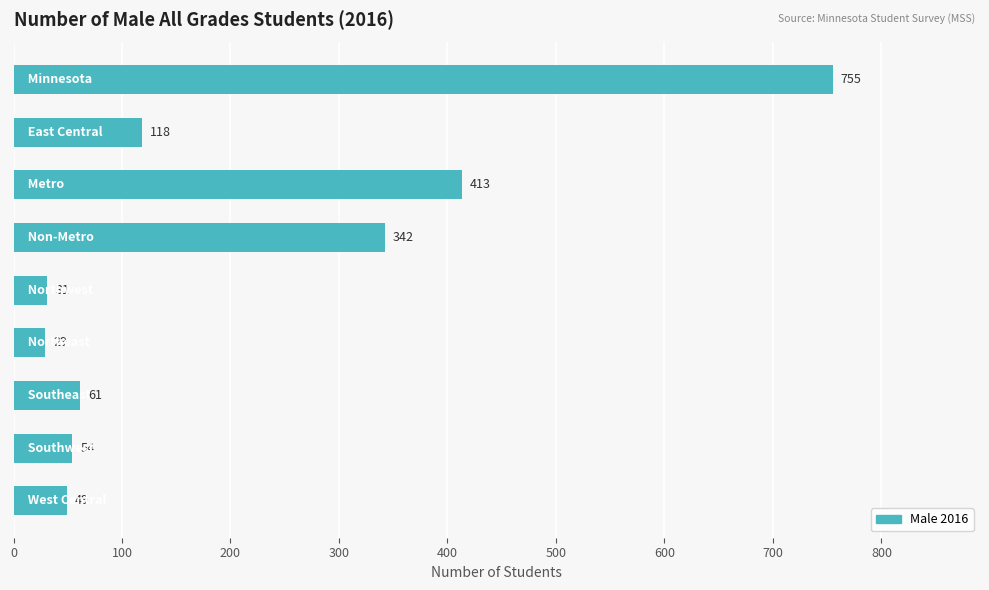

Reading top to bottom, what are all the values shown in this chart?

755	118	413	342	31	29	61	54	49